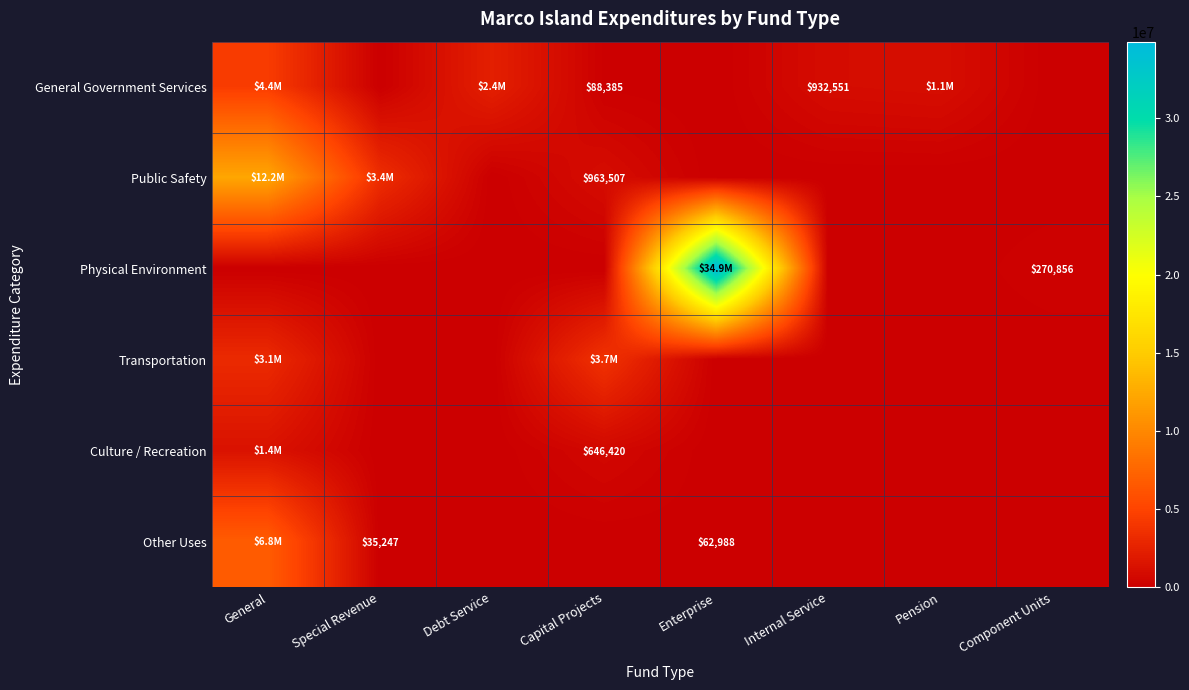

The General Government Services series shows 1326469 at Internal Service. True or false?

False